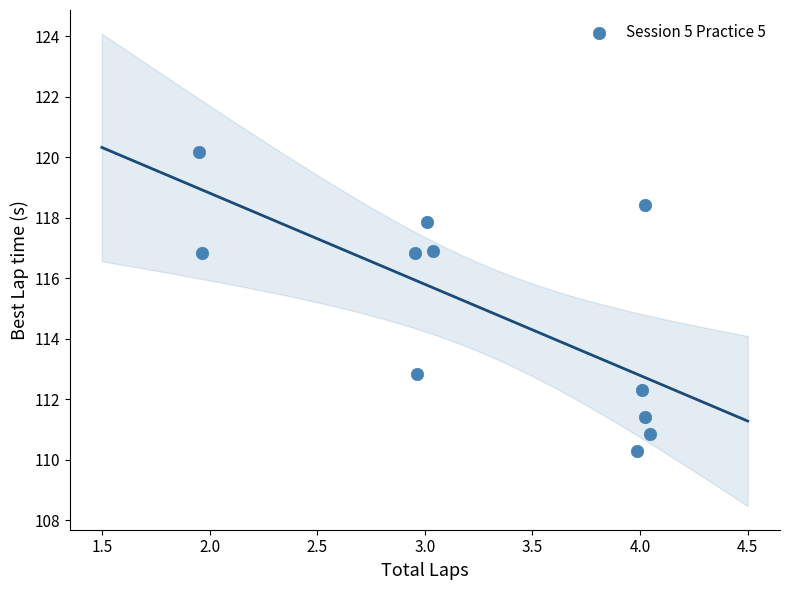

What is the average X value?

3.3